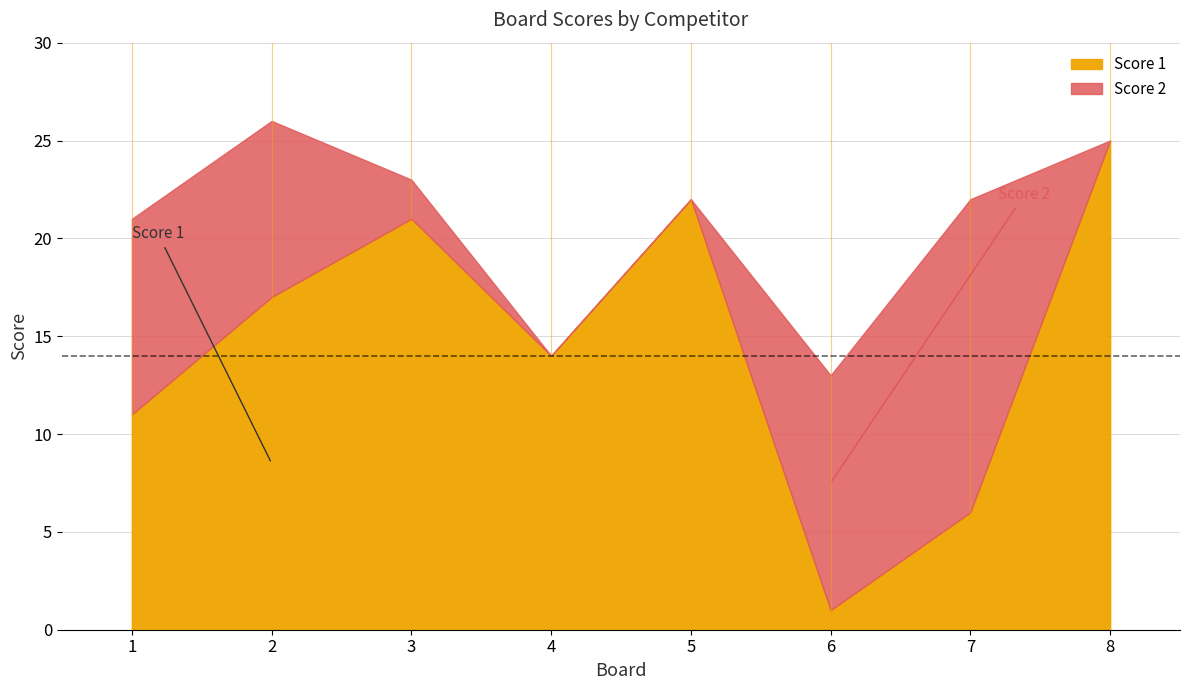

Reading left to right, extract all data points from this chart.

Score 1: 1=11	2=17	3=21	4=14	5=22	6=1	7=6	8=25
Score 2: 1=10	2=9	3=2	4=0	5=0	6=12	7=16	8=0